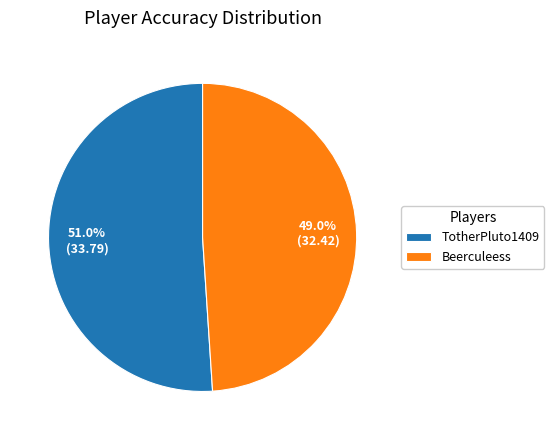

Rank the categories by value from lowest to highest.

Beerculeess, TotherPluto1409